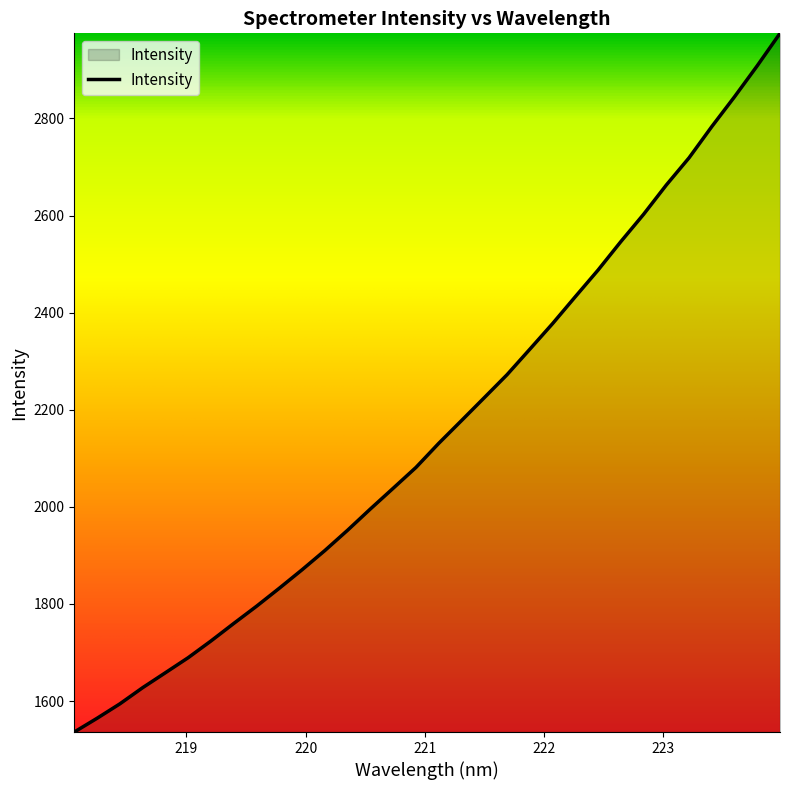

What is the difference between the maximum and minimum values?

1439.3